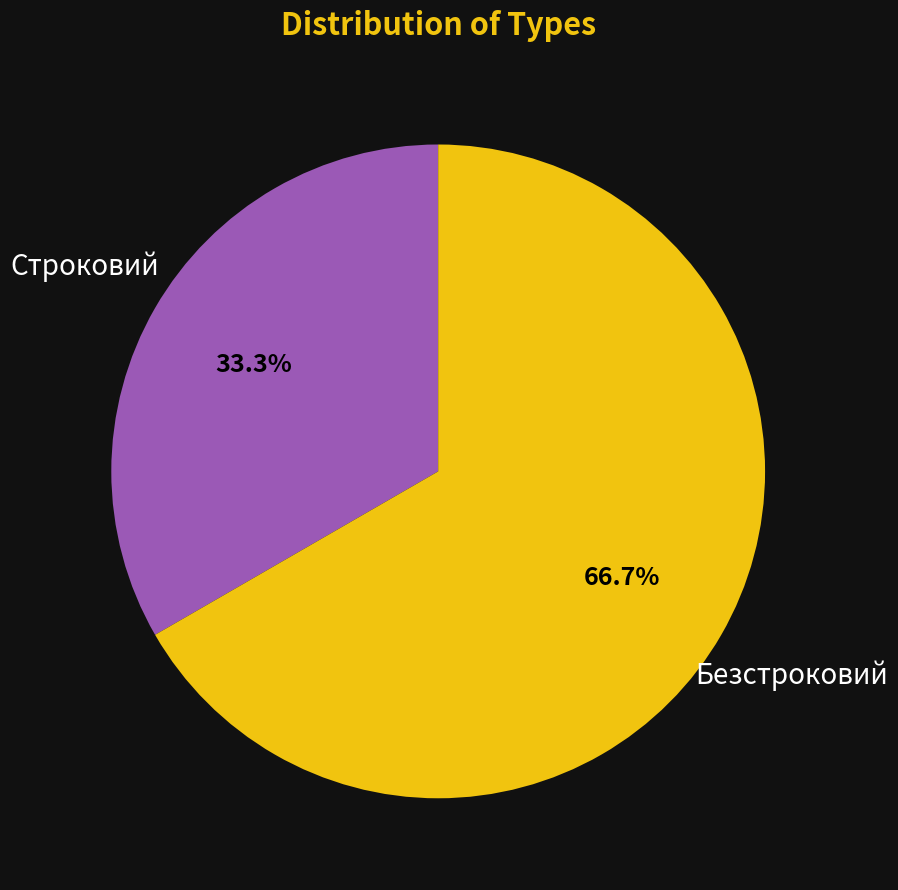

How many slices are in this pie chart?

2